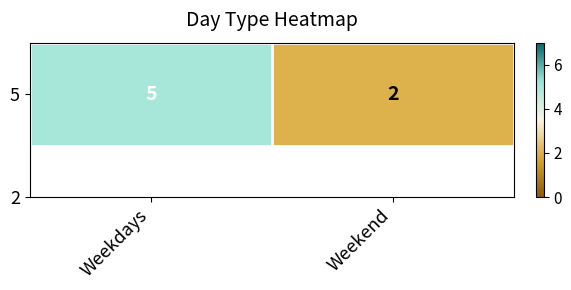

At which category does the chart reach its peak across all series?

Weekdays